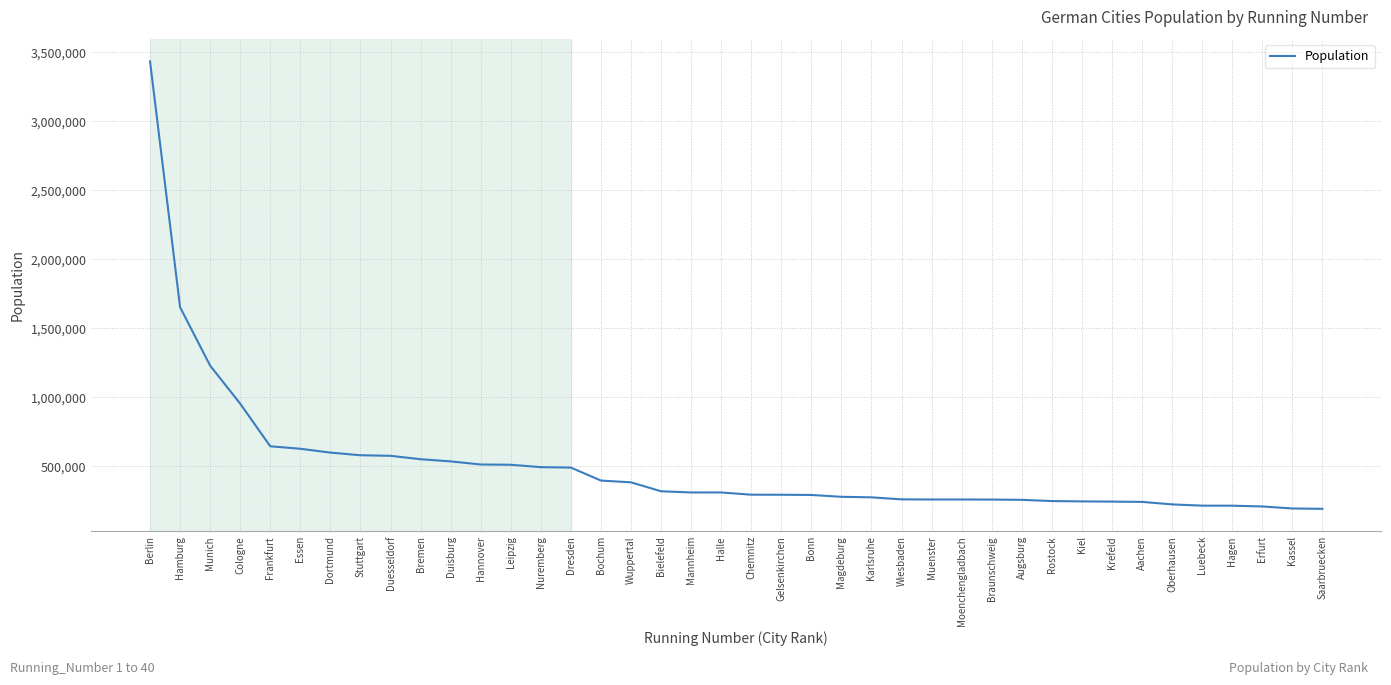

At which label is the value closest to 1812694?

Hamburg